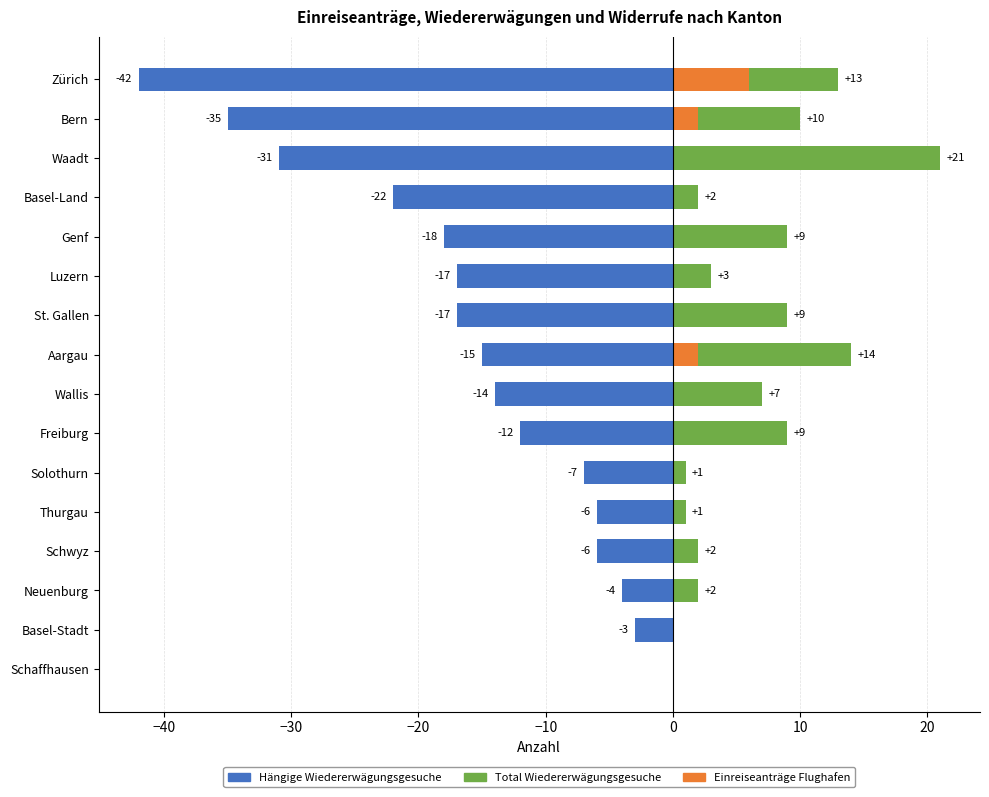

What are all the series names shown in the legend?

Hängige Wiedererwägungsgesuche, Total Wiedererwägungsgesuche, Einreiseanträge Flughafen (×2)